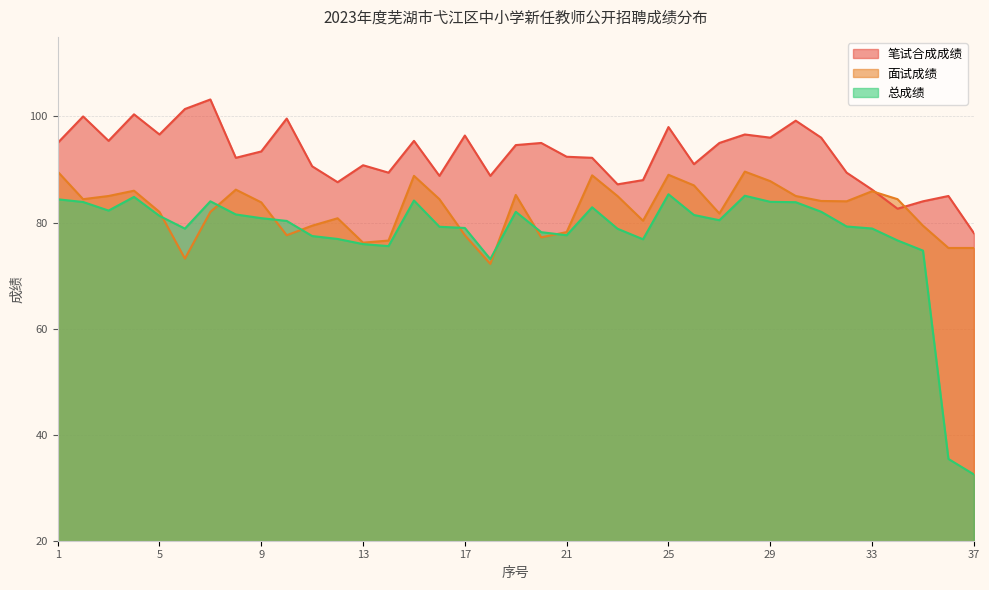

How many data points in 面试成绩 are above 84?

18